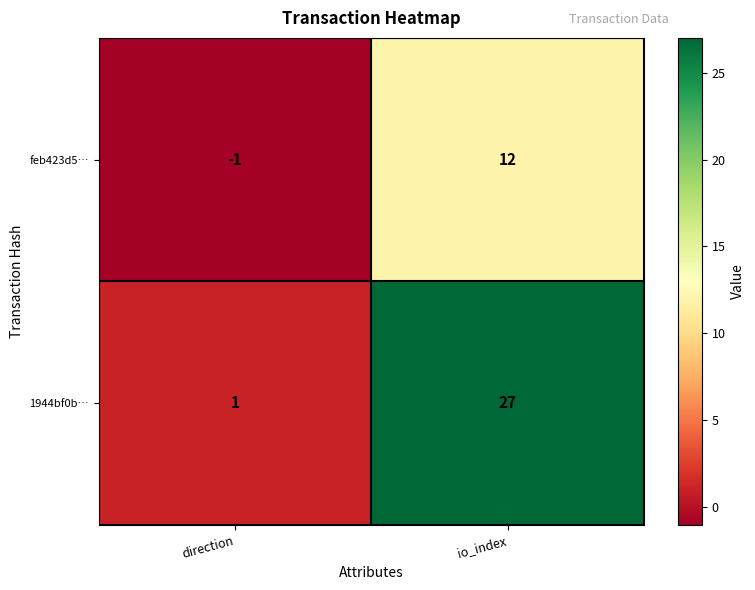

At which category is the sum across all series the highest?

io_index